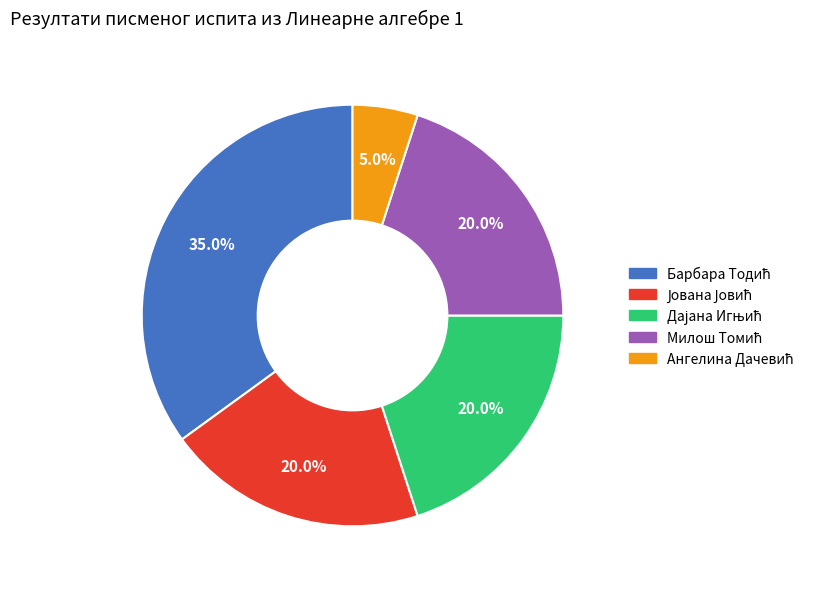

How many segments does this pie chart have?

5